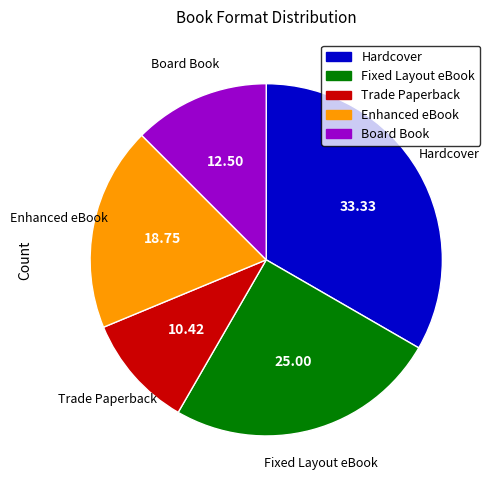

Which has a higher value, Fixed Layout eBook or Board Book?

Fixed Layout eBook